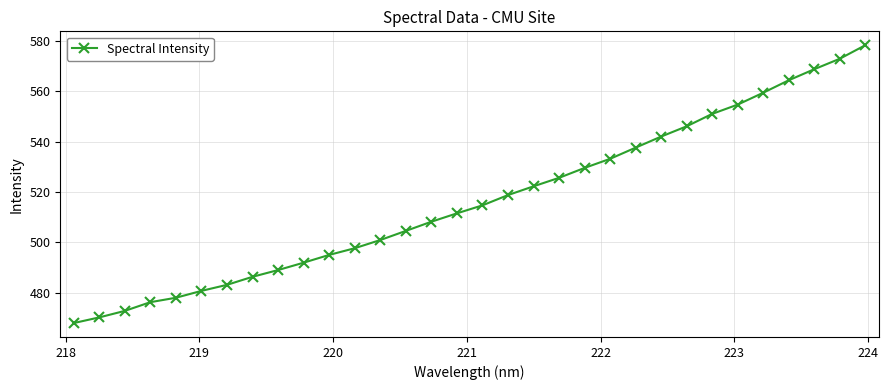

Reading left to right, transcribe all the data shown in this chart.

468.0	470.2	472.8	476.3	478.0	480.8	483.1	486.3	489.0	492.0	495.0	497.7	500.9	504.6	508.2	511.5	514.7	518.8	522.3	525.6	529.6	533.2	537.6	542.0	546.1	551.0	554.7	559.4	564.4	568.8	572.9	578.3